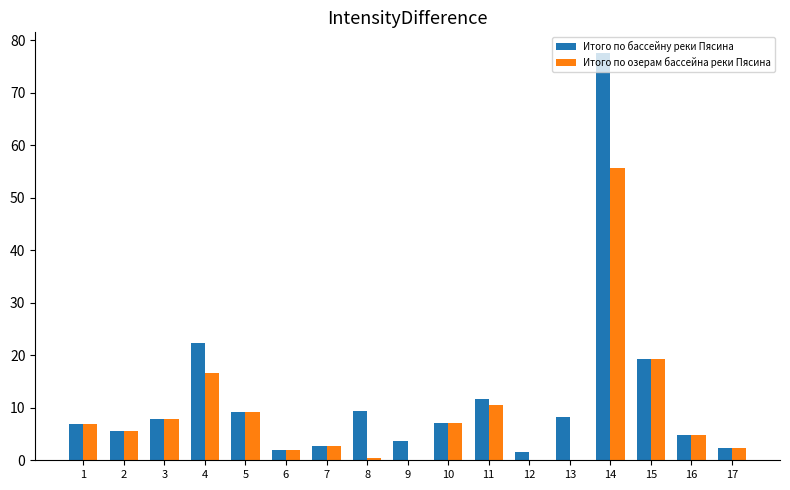

At which category is the sum across all series the highest?

14